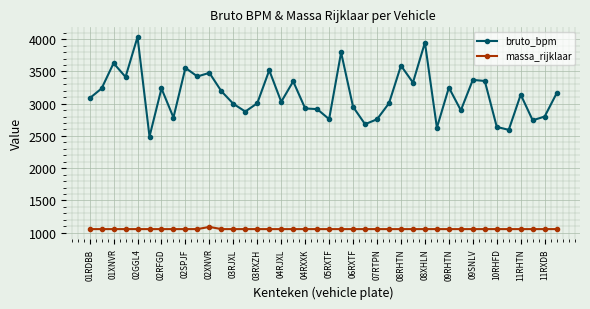

What is the maximum value for bruto_bpm?

4035